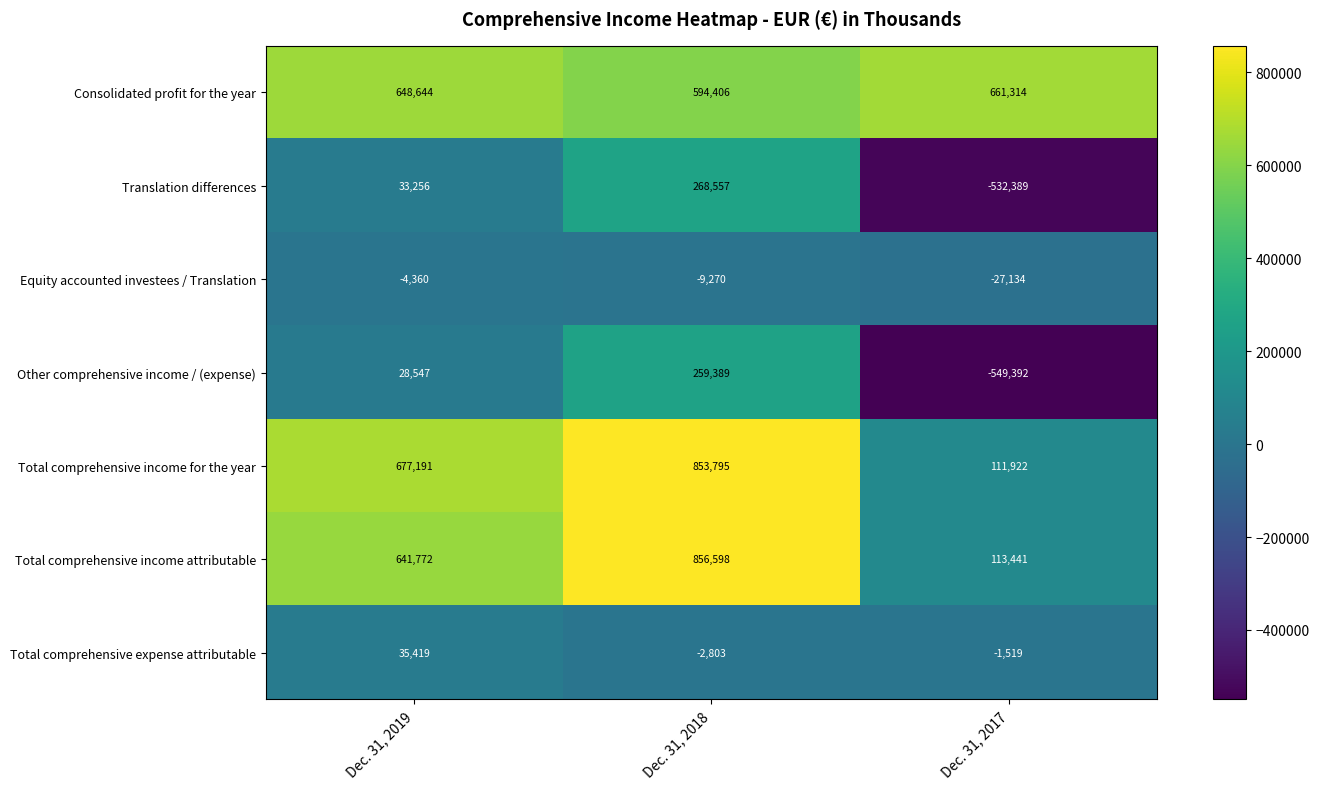

Is it true that Total comprehensive expense attributable equals 35419 at Dec. 31, 2019?

True